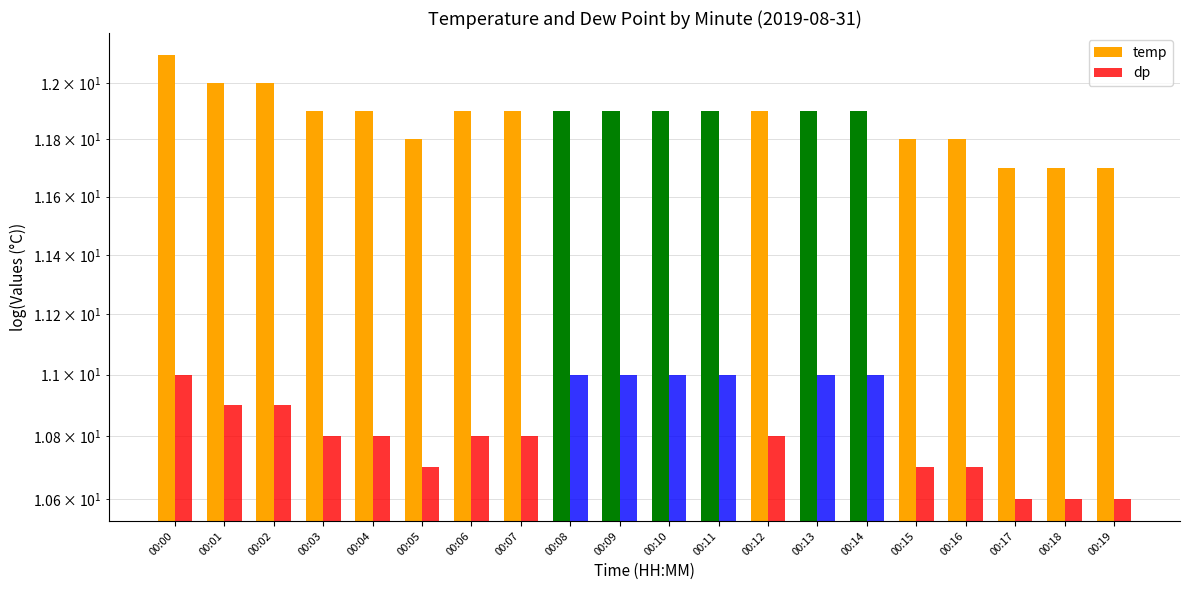

Count the number of data series in this chart.

2